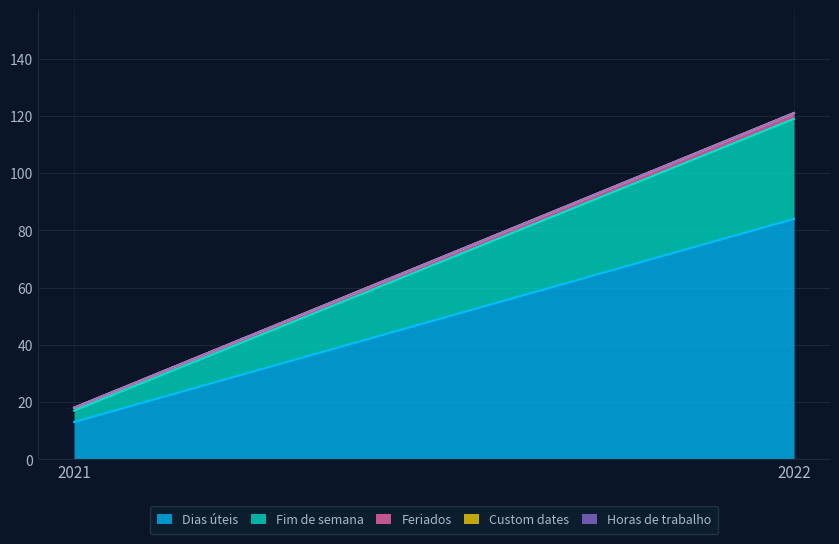

Reading left to right, list all the values displayed in this chart.

Dias úteis: 2021=13	2022=84
Fim de semana: 2021=4	2022=35
Feriados: 2021=1	2022=2
Custom dates: 2021=0	2022=0
Horas de trabalho: 2021=0	2022=0